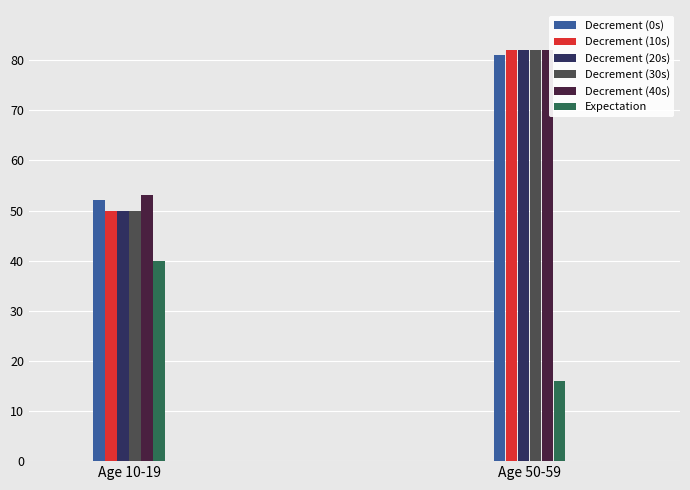

Reading right to left, transcribe all the data shown in this chart.

Decrement (0s): Age 50-59=81	Age 10-19=52
Decrement (10s): Age 50-59=82	Age 10-19=50
Decrement (20s): Age 50-59=82	Age 10-19=50
Decrement (30s): Age 50-59=82	Age 10-19=50
Decrement (40s): Age 50-59=82	Age 10-19=53
Expectation: Age 50-59=16	Age 10-19=40